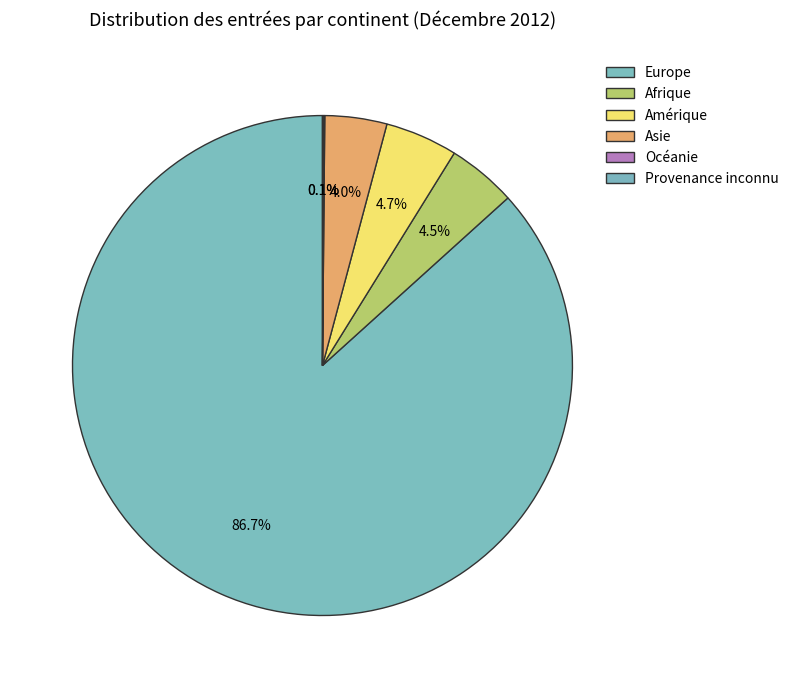

True or false: Amérique accounts for 16% of the total.

False